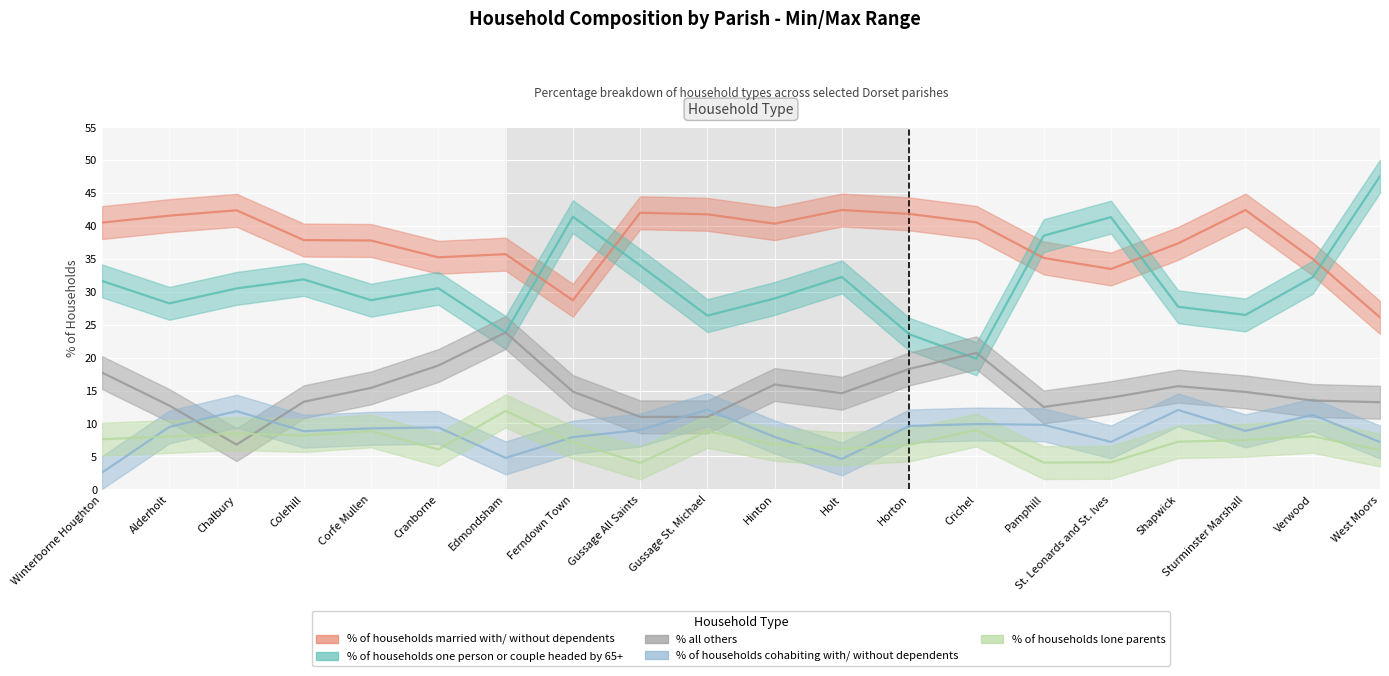

What is the spread (max minus min) of values at Verwood?

26.9